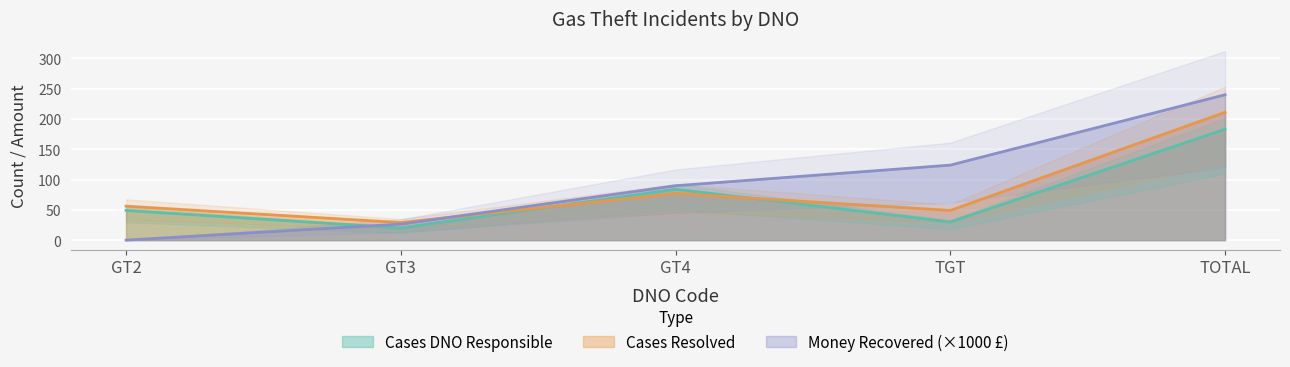

How many lines are shown in the chart?

3